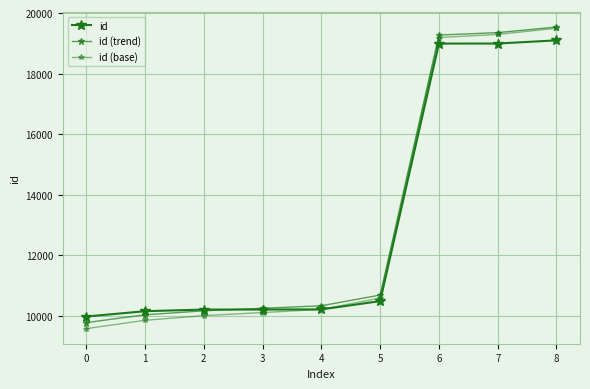

True or false: id and id (trend) cross at least once.

True